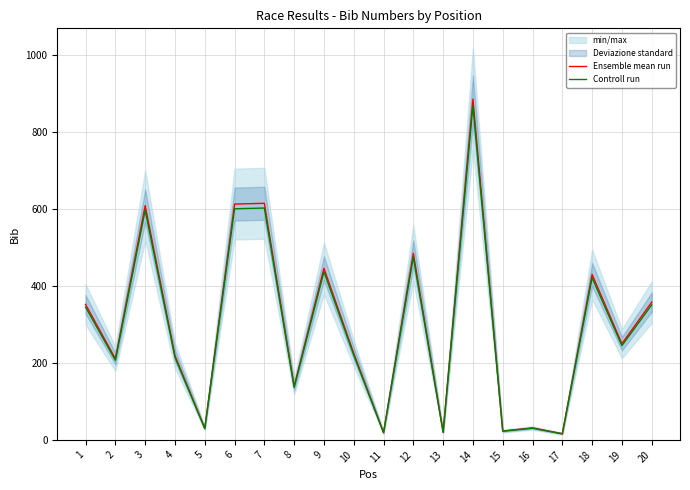

How many data points in Ensemble mean run are less than 250?

10